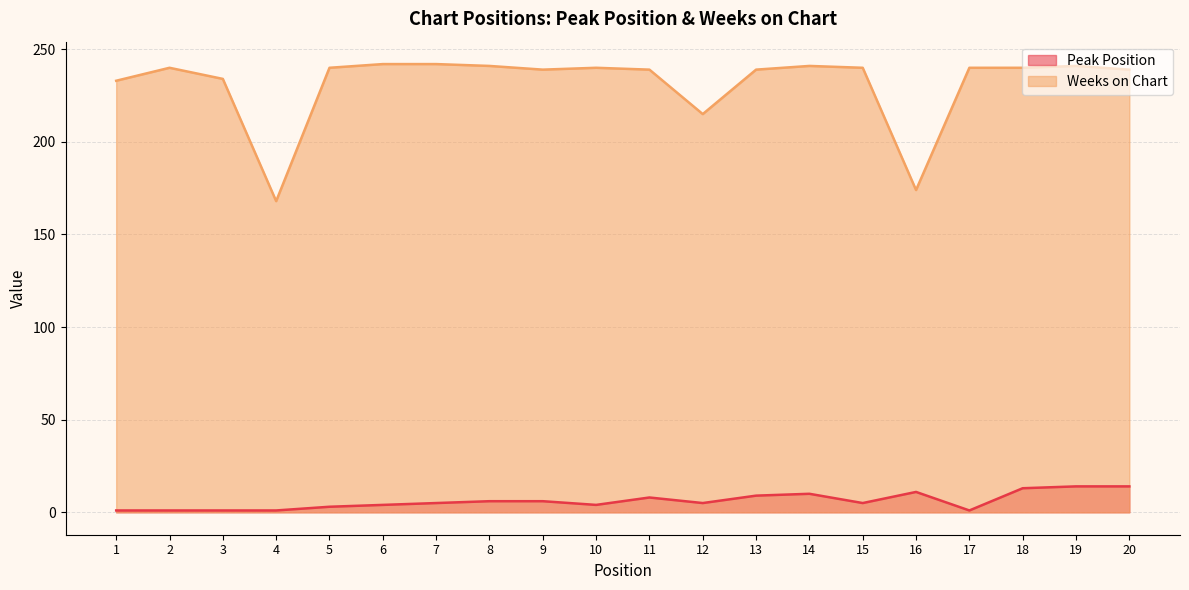

At which label is Peak Position closest to 7?

8